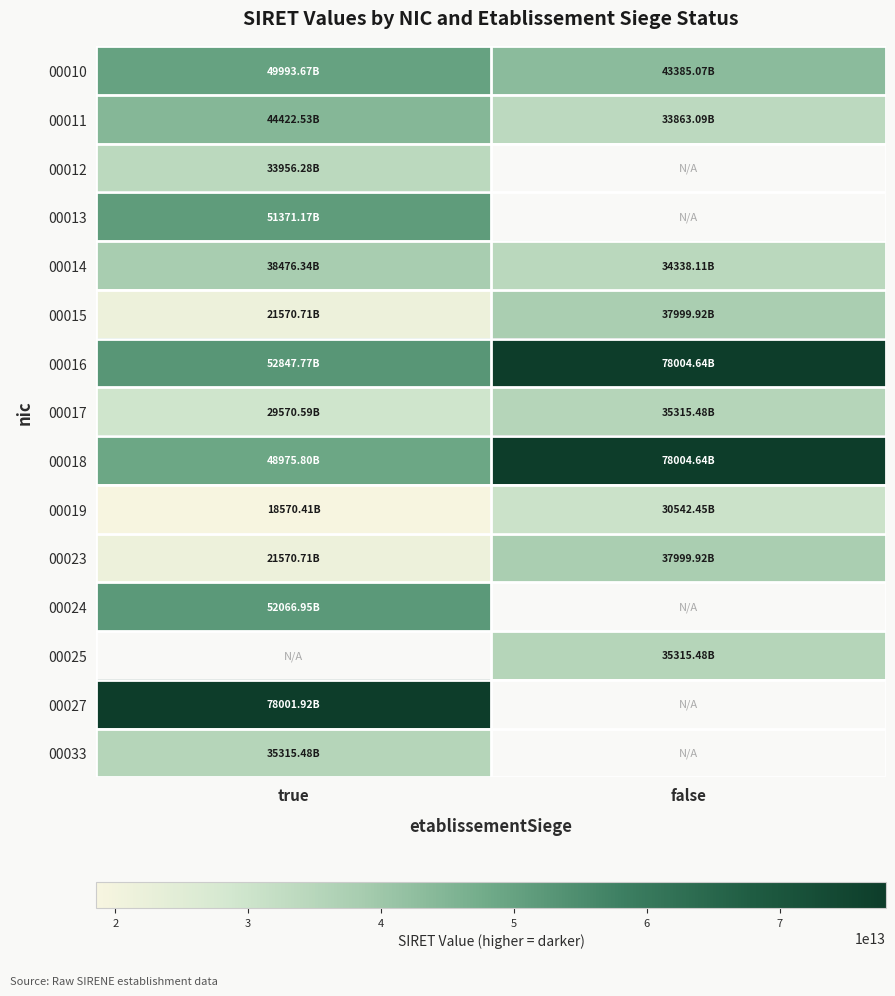

Where is 00015 nearest to the value 29785318600015?

true